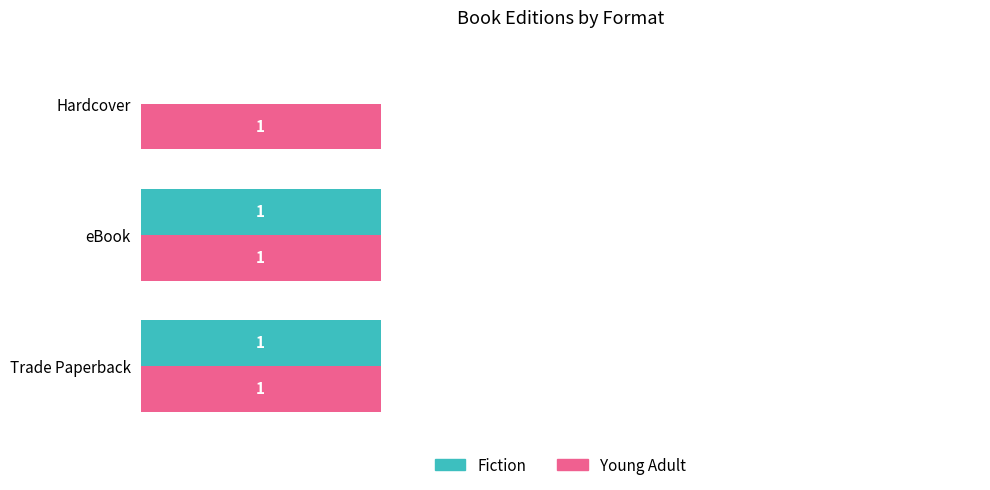

How many values in Fiction are above zero?

2